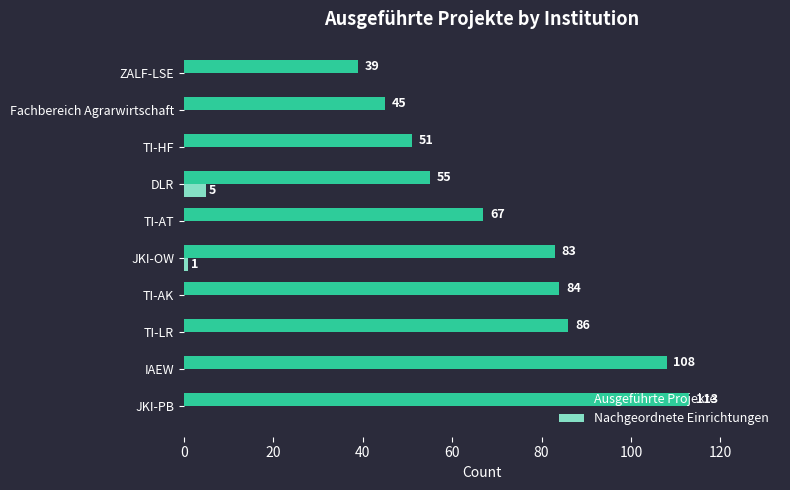

What is the approximate value of Ausgeführte Projekte at IAEW, to the nearest 5?

110